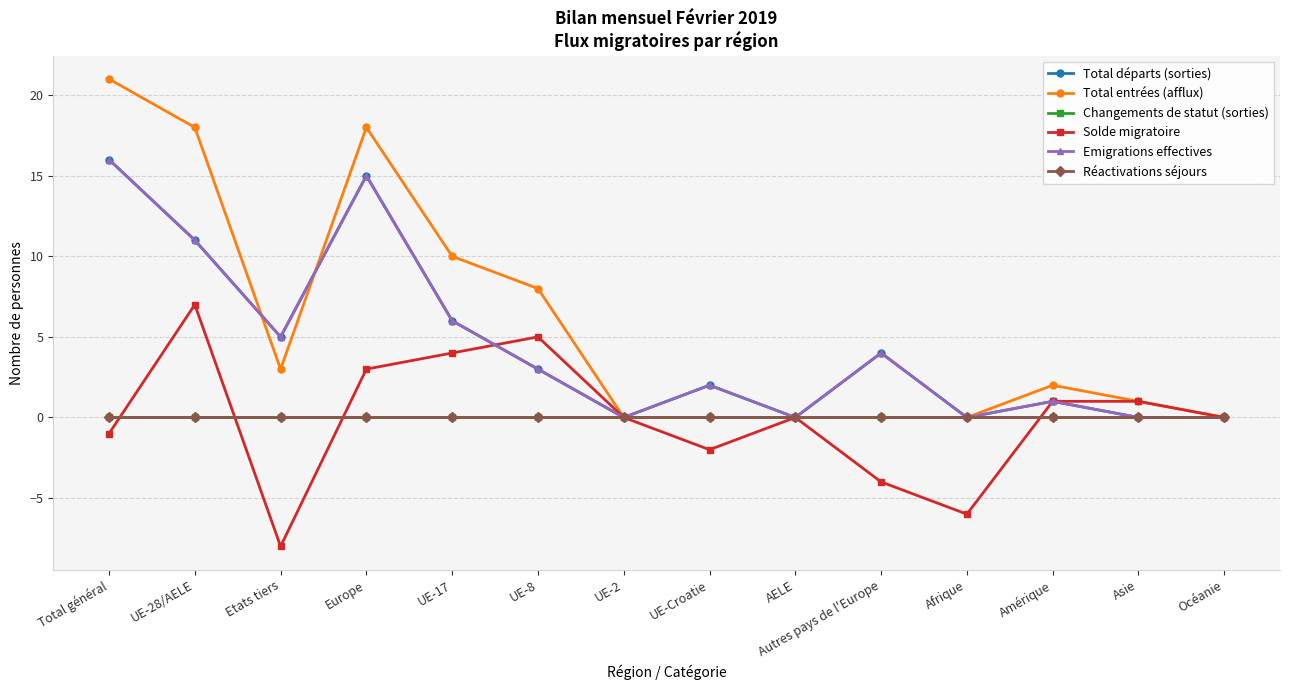

Which series changed the most between Total général and Océanie?

Total entrées (afflux)